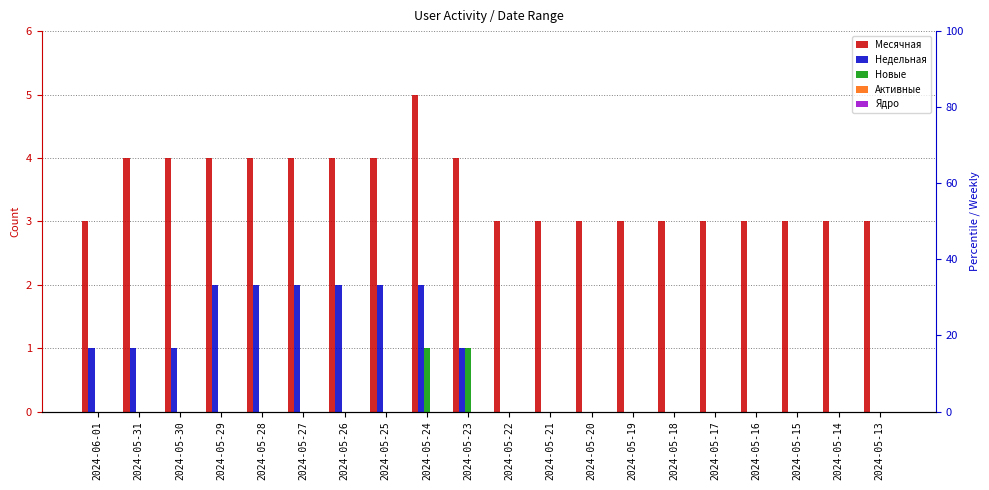

At which category is the sum across all series the highest?

2024-05-24